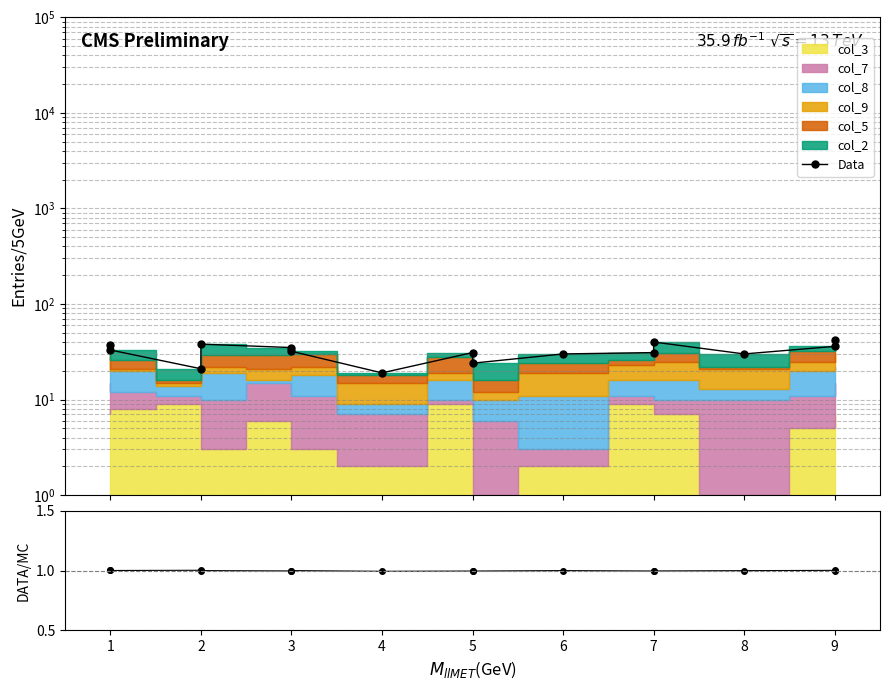

How many interior local peaks does the DATA/MC series have?

5